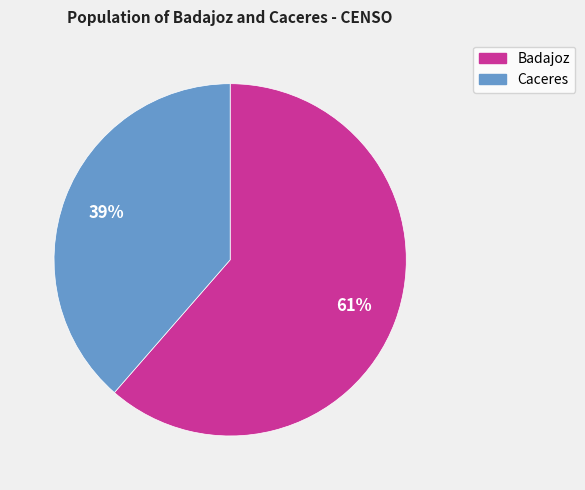

Which category has the biggest portion of the pie?

Badajoz